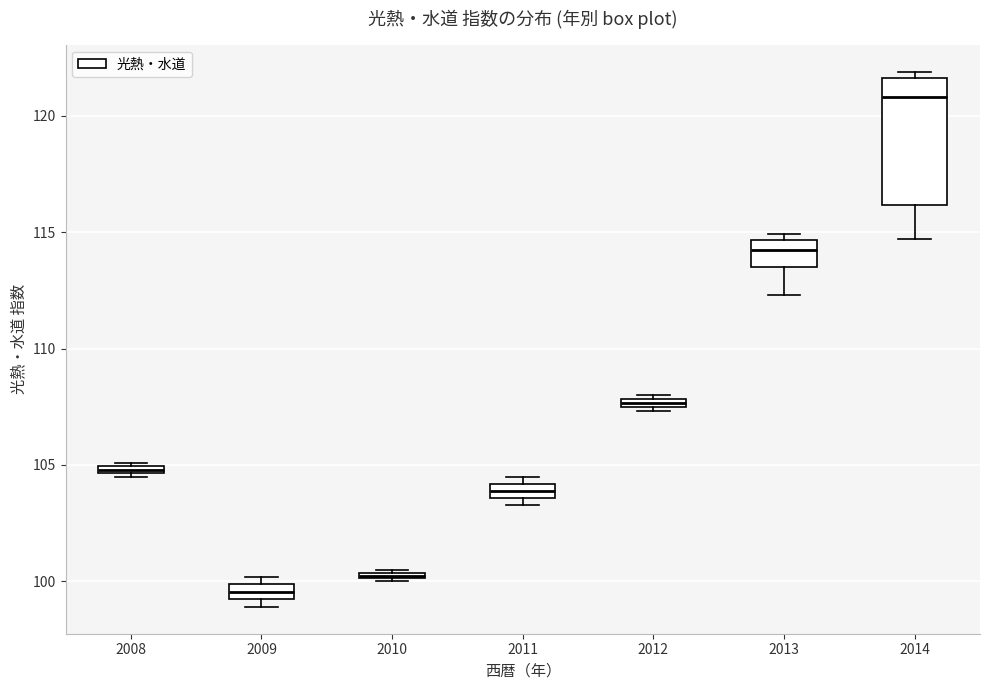

Which box's median line is the highest?

2014